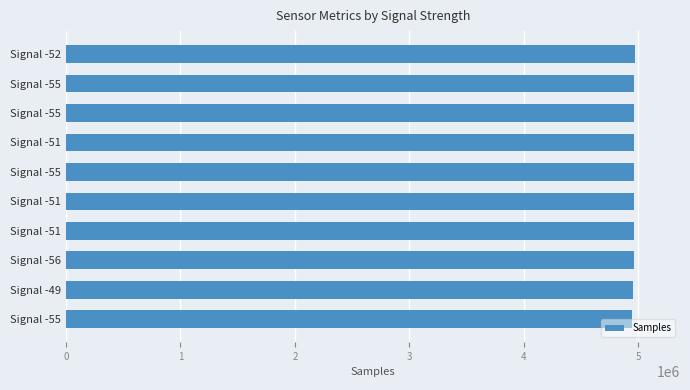

Are the bars horizontal?

Yes